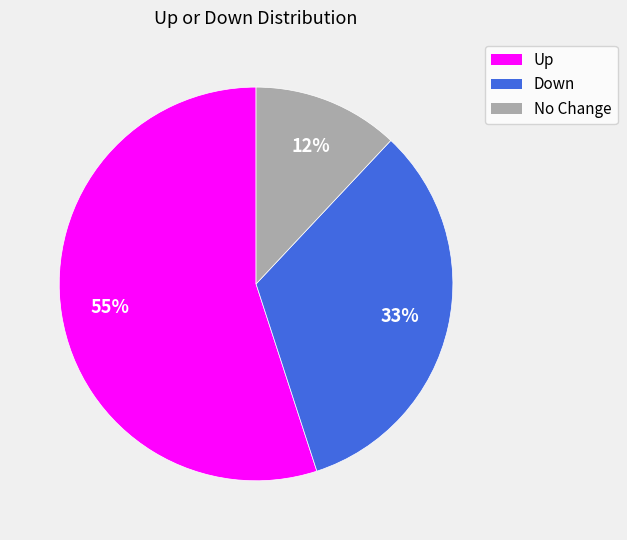

True or false: Down accounts for 33% of the total.

True